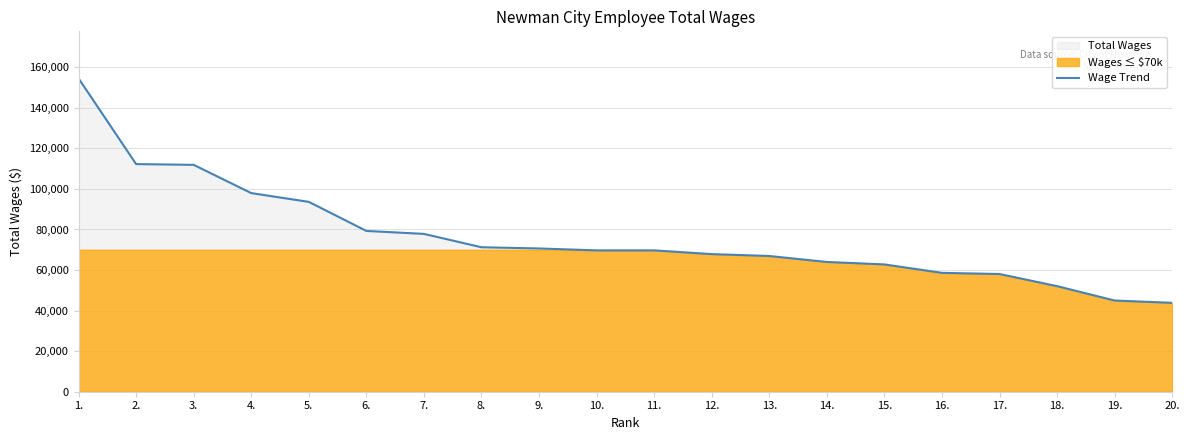

True or false: the data shows 52049 at 18..

True